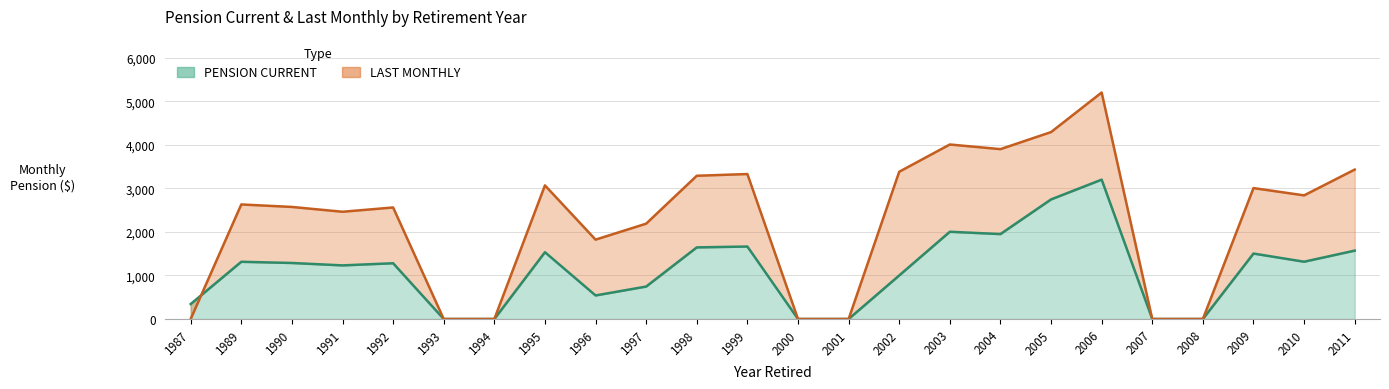

How many interior local valleys does the LAST MONTHLY series have?

4